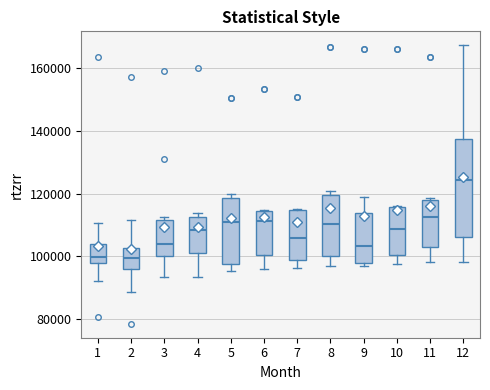

Comparing the boxes themselves (not the whiskers), which one is the tallest?

12